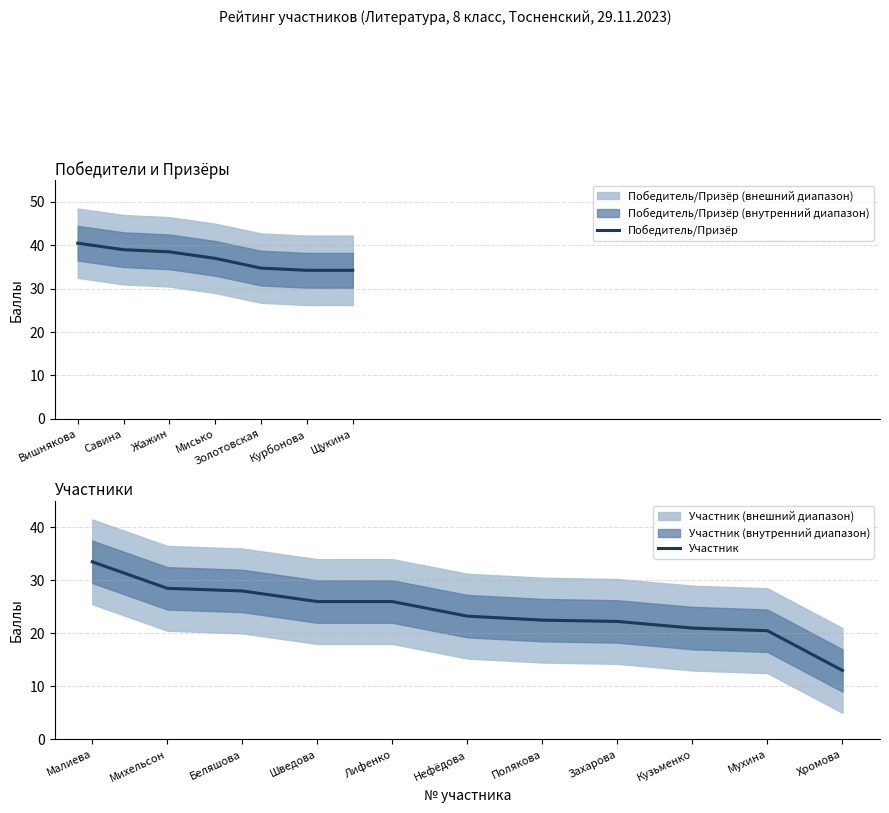

The value of Победитель/Призёр at Савина is 39.0. True or false?

True